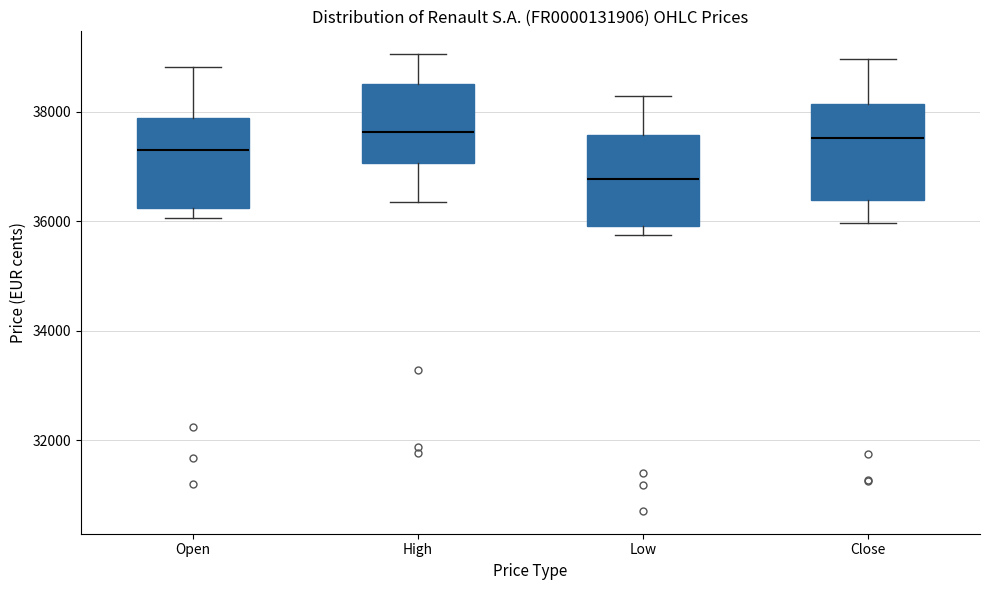

Reading left to right, read every box against the y-axis: the position of its median line, the range the box covers, and the ends of its whiskers. The values are not printed on the chart, so give them approximately, as read against the axis.

Open: median 37400, box 36200 to 37800, whiskers 36000 to 38800
High: median 37600, box 37000 to 38600, whiskers 36400 to 39000
Low: median 36800, box 36000 to 37600, whiskers 35800 to 38200
Close: median 37600, box 36400 to 38200, whiskers 36000 to 39000